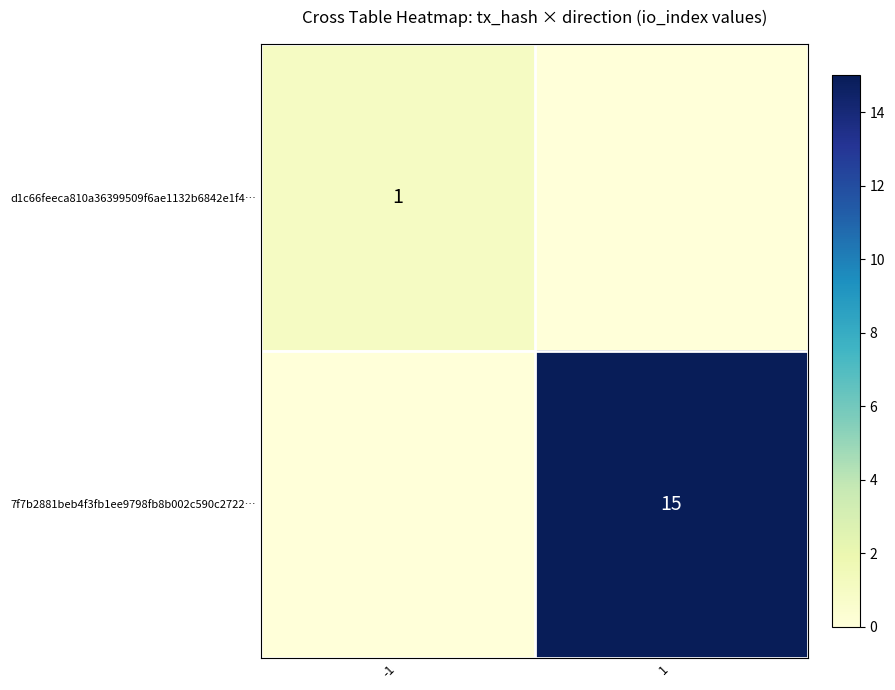

Is it true that 7f7b2881beb4f3fb1ee9798fb8b002c590c2722… equals 15 at 1?

True